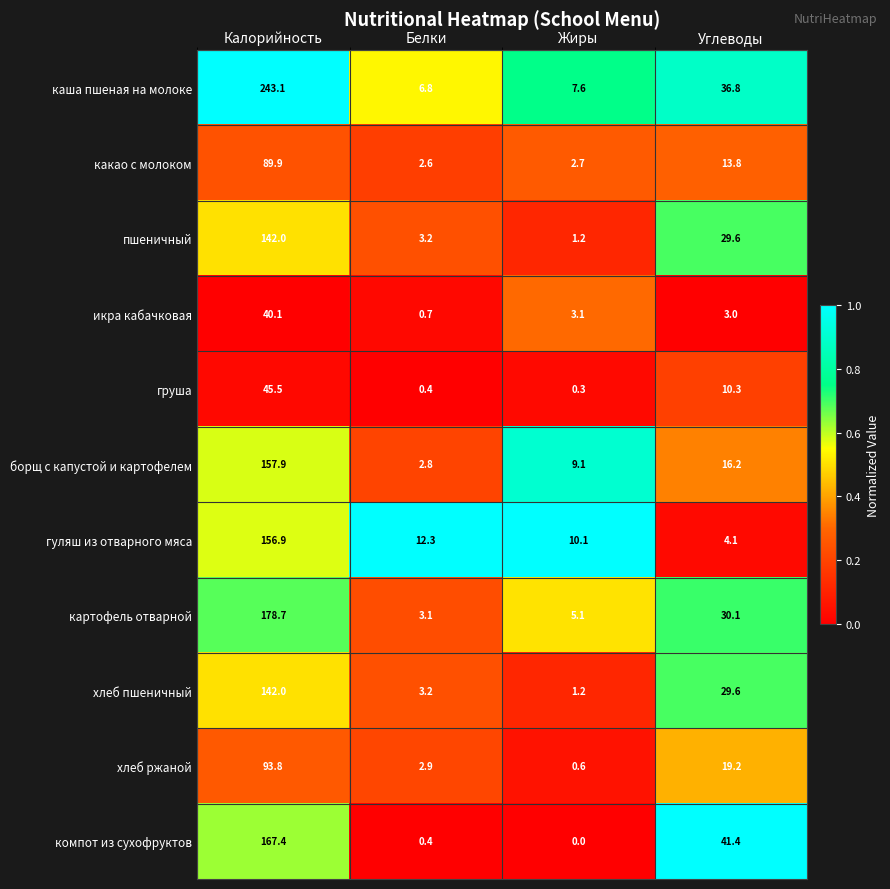

What is the total value across all series at Углеводы?

234.1